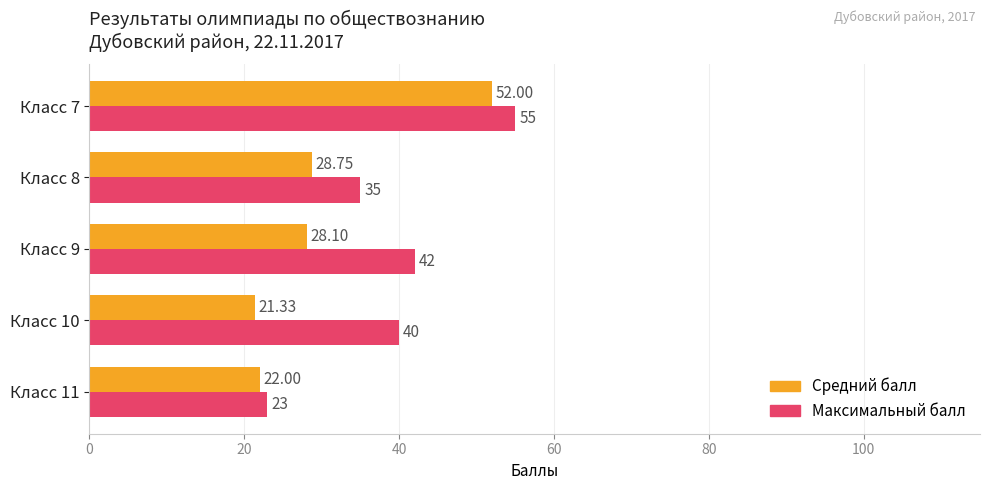

Which series has the widest spread of values?

Максимальный балл